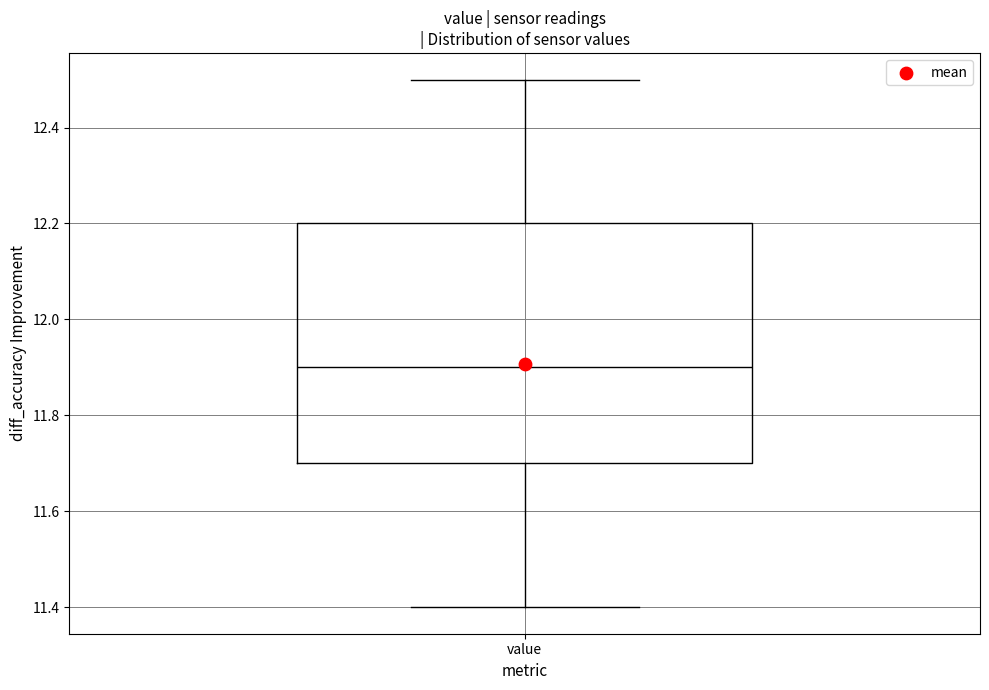

Where does the median line of the box for value sit on the y-axis? The values are not printed on the chart, so give them approximately, as read against the axis.

11.9